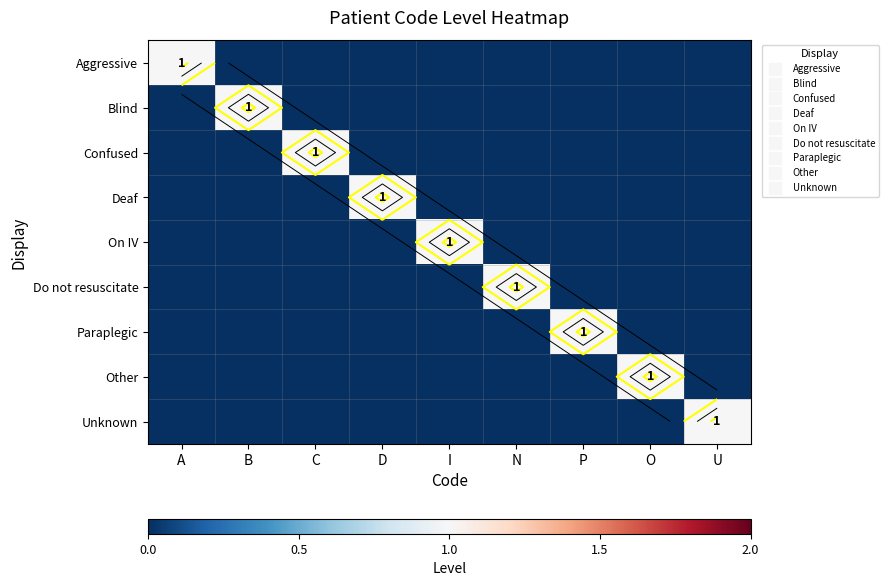

Which label corresponds to the largest value in the chart?

A